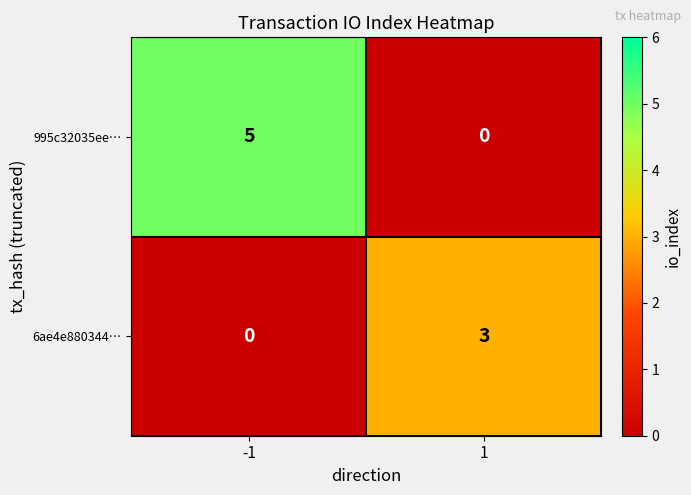

What is the sum of the 995c32035ee… values at 1 and -1?

5